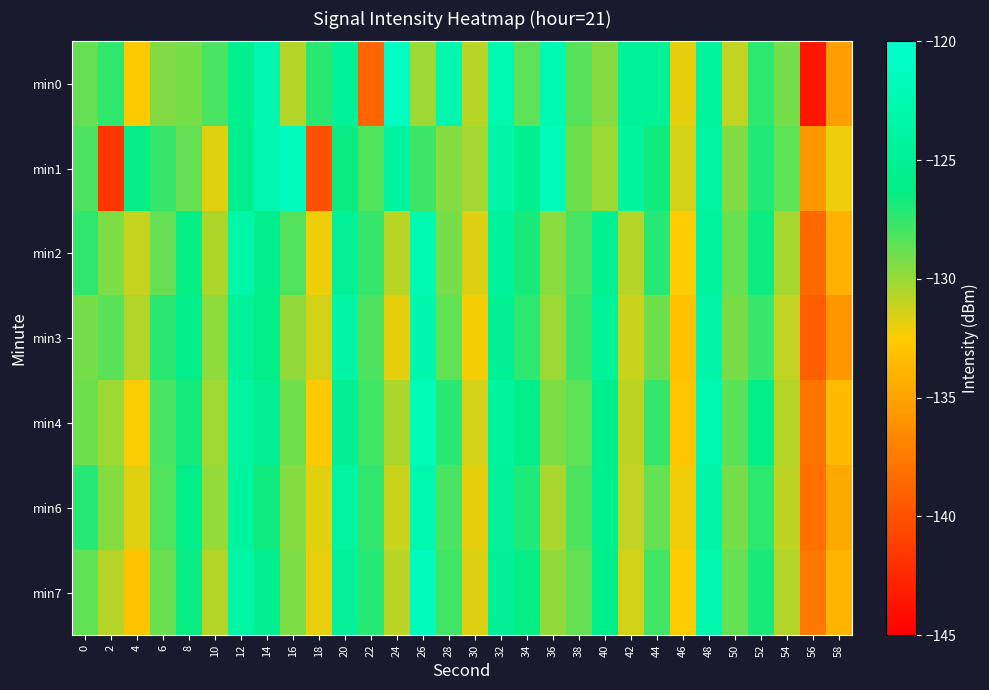

How many data points does each series have?

30